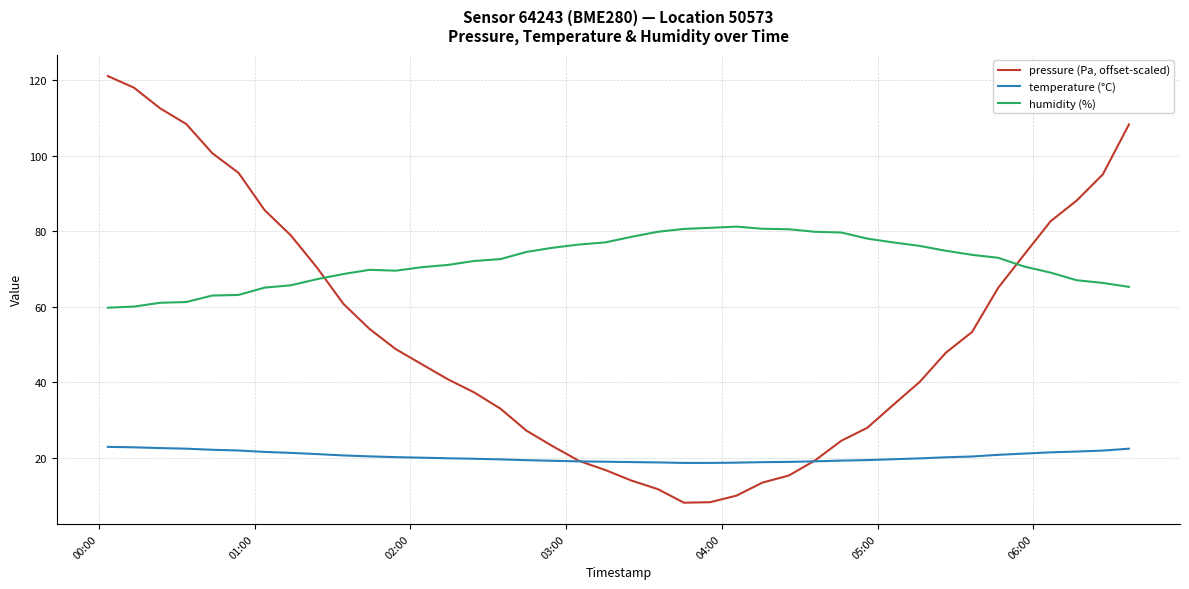

How many distinct data groups are displayed?

3